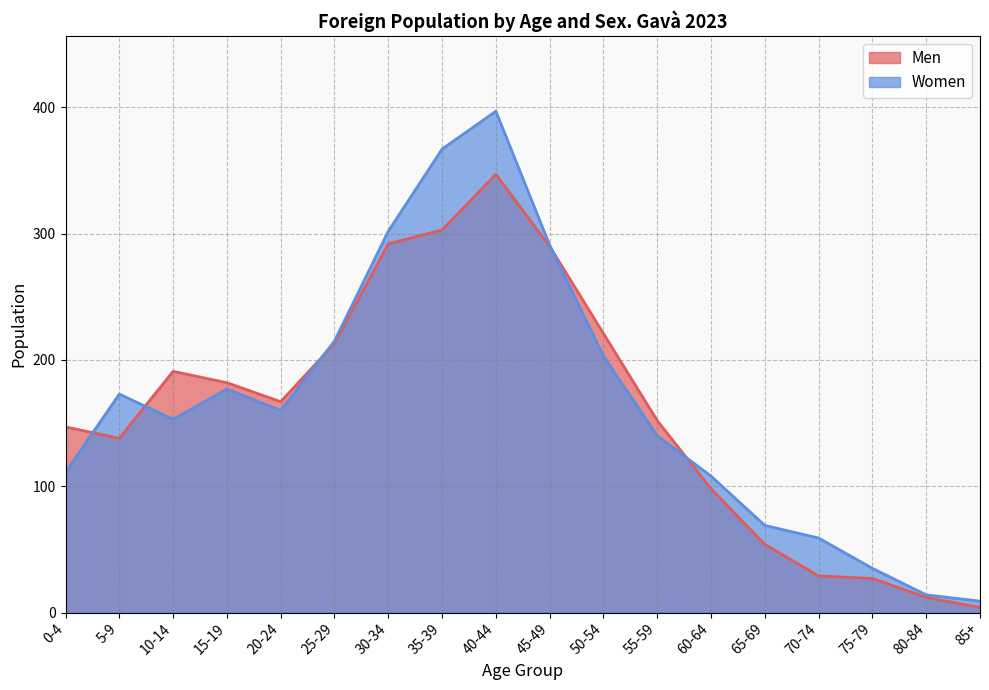

Reading right to left, extract all data points from this chart.

Men: 4	12	27	29	54	98	152	221	290	347	303	292	213	167	182	191	138	147
Women: 9	14	35	59	69	108	140	203	291	397	367	302	215	160	177	153	173	111